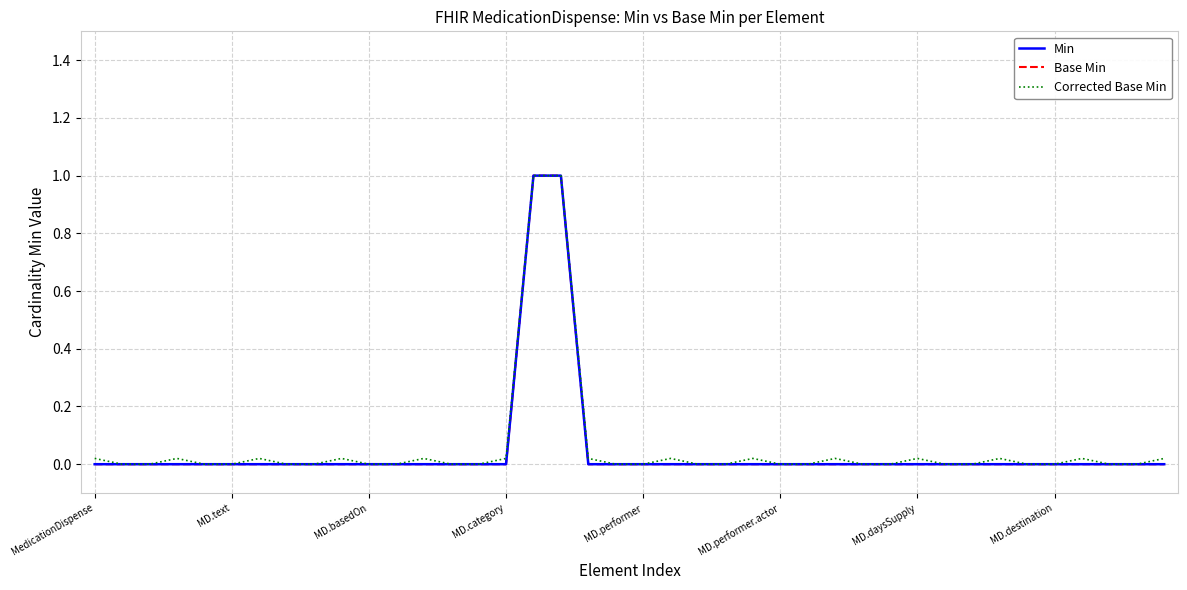

True or false: Base Min has more than 0 interior local peaks.

False